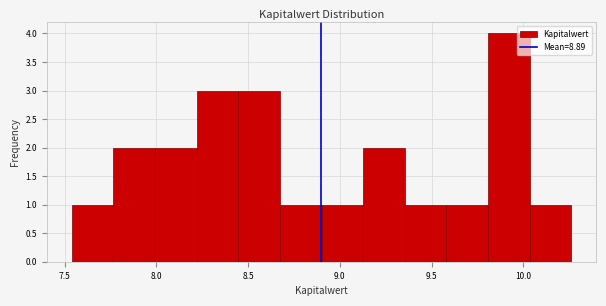

Reading left to right, transcribe this chart: for each bar, give the range it covers on the x-axis and its height. Neither the bar edges nor the heights are printed on the chart, so give them approximately, as read against the axes.

7.55 to 7.75: 1
7.75 to 8.00: 2
8.00 to 8.20: 2
8.20 to 8.45: 3
8.45 to 8.65: 3
8.65 to 8.90: 1
8.90 to 9.15: 1
9.15 to 9.35: 2
9.35 to 9.60: 1
9.60 to 9.80: 1
9.80 to 10.05: 4
10.05 to 10.25: 1